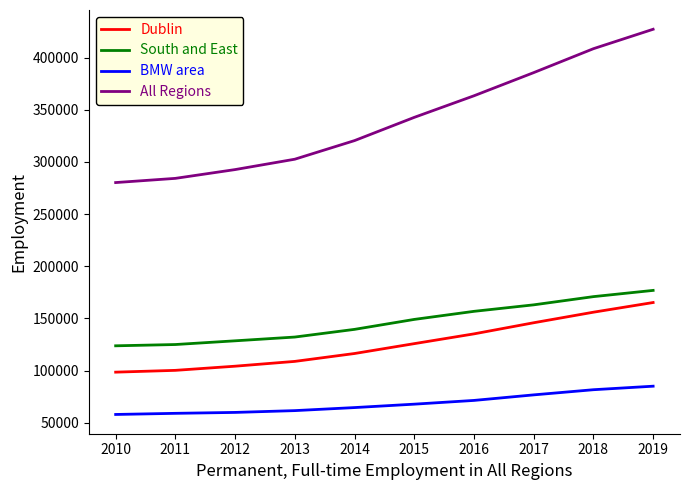

What is the difference between the maximum and second lowest values in the South and East series?

51883